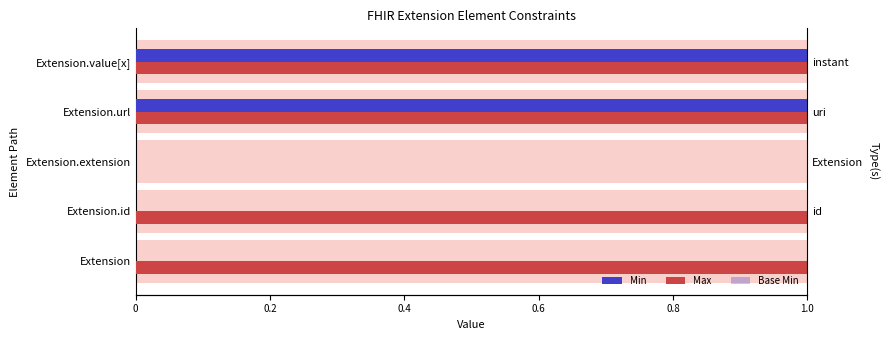

Is it true that Max equals 0 at Extension.extension?

False